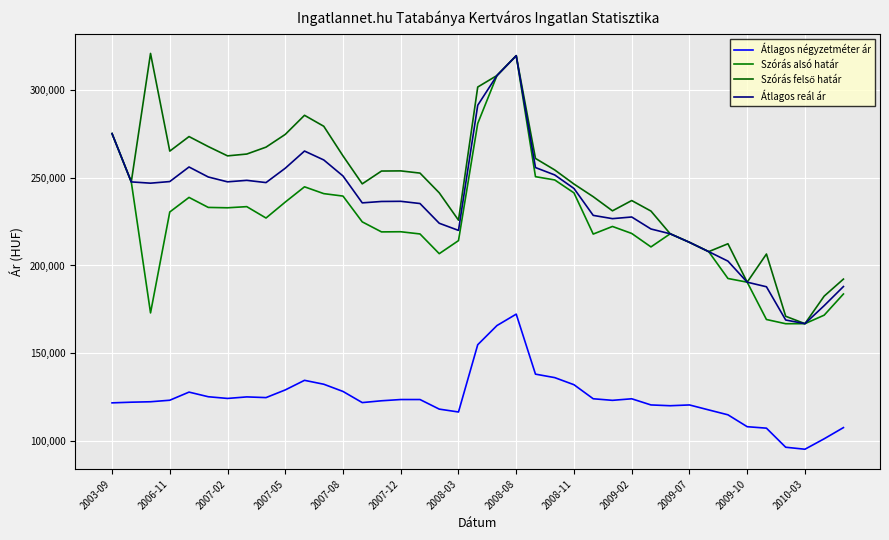

How many lines are shown in the chart?

4